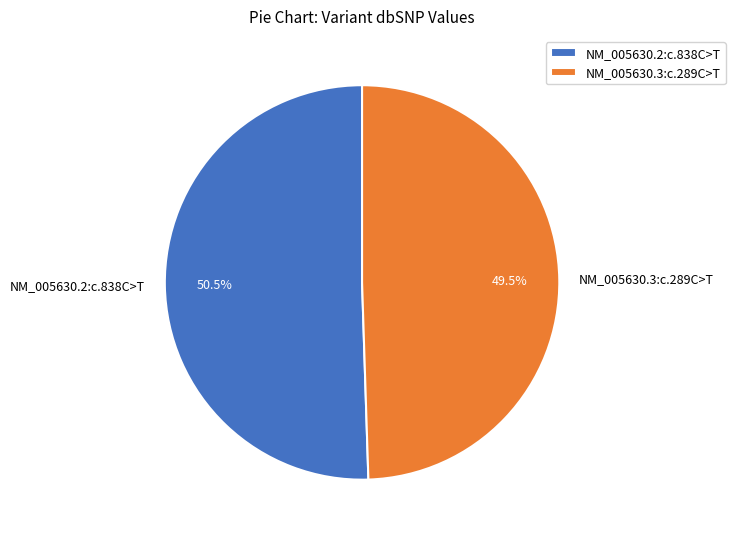

Which slice is the smallest?

NM_005630.3:c.289C>T